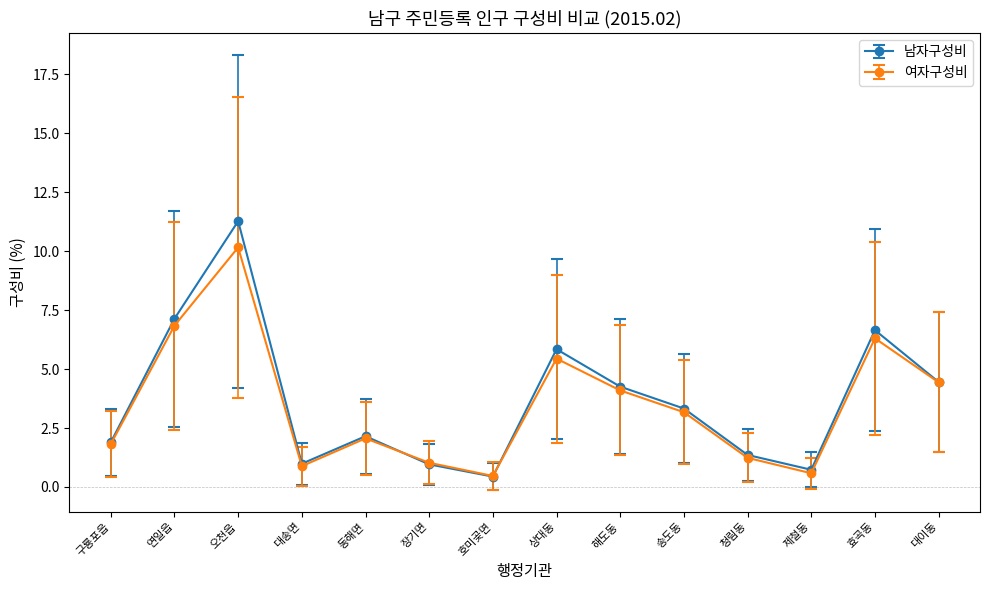

Where is the first local maximum for 남자구성비?

오천읍